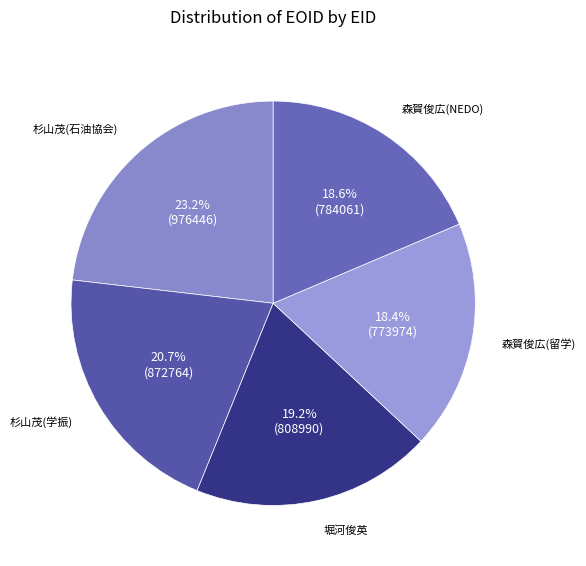

Does 森賀俊広(留学) account for over 50% of the chart?

No